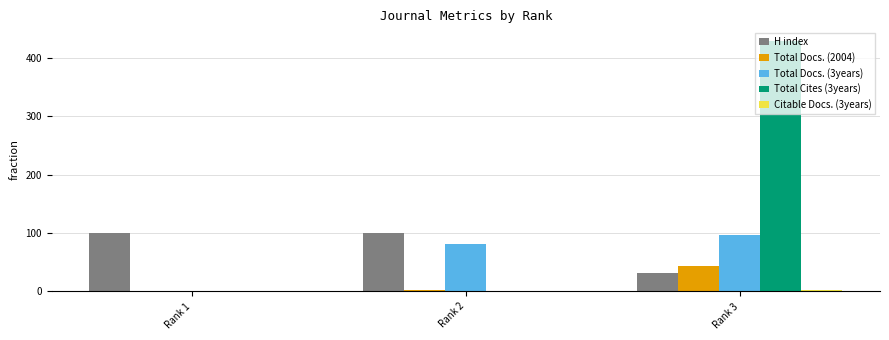

What is the average value of the Total Docs. (3years) series?

59